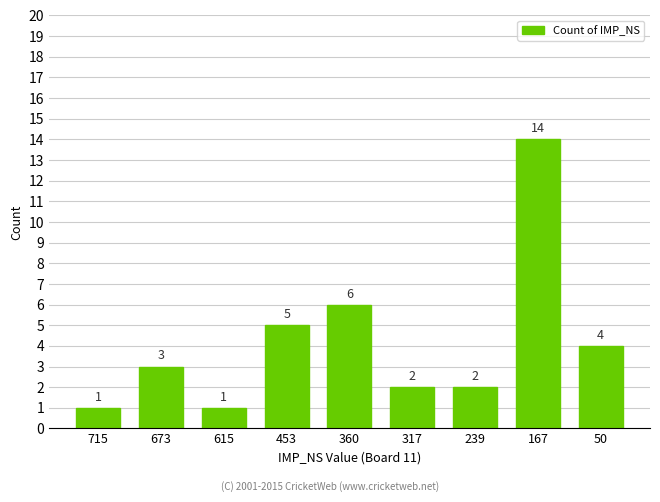

Approximately how many times larger is the value at 453 compared to 715?

5.0